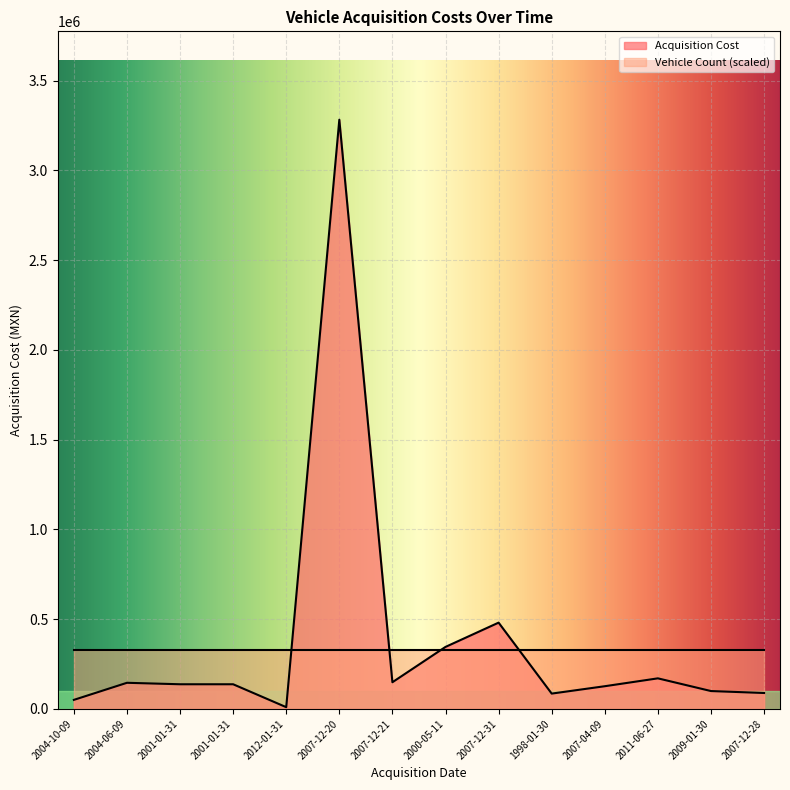

What is the average value?

378872.6